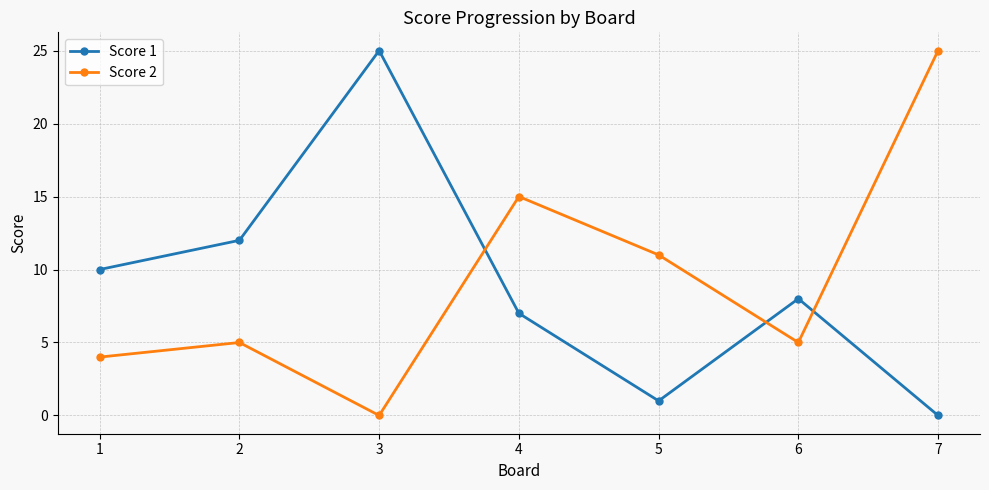

What is the difference between the highest and lowest values at 3?

25